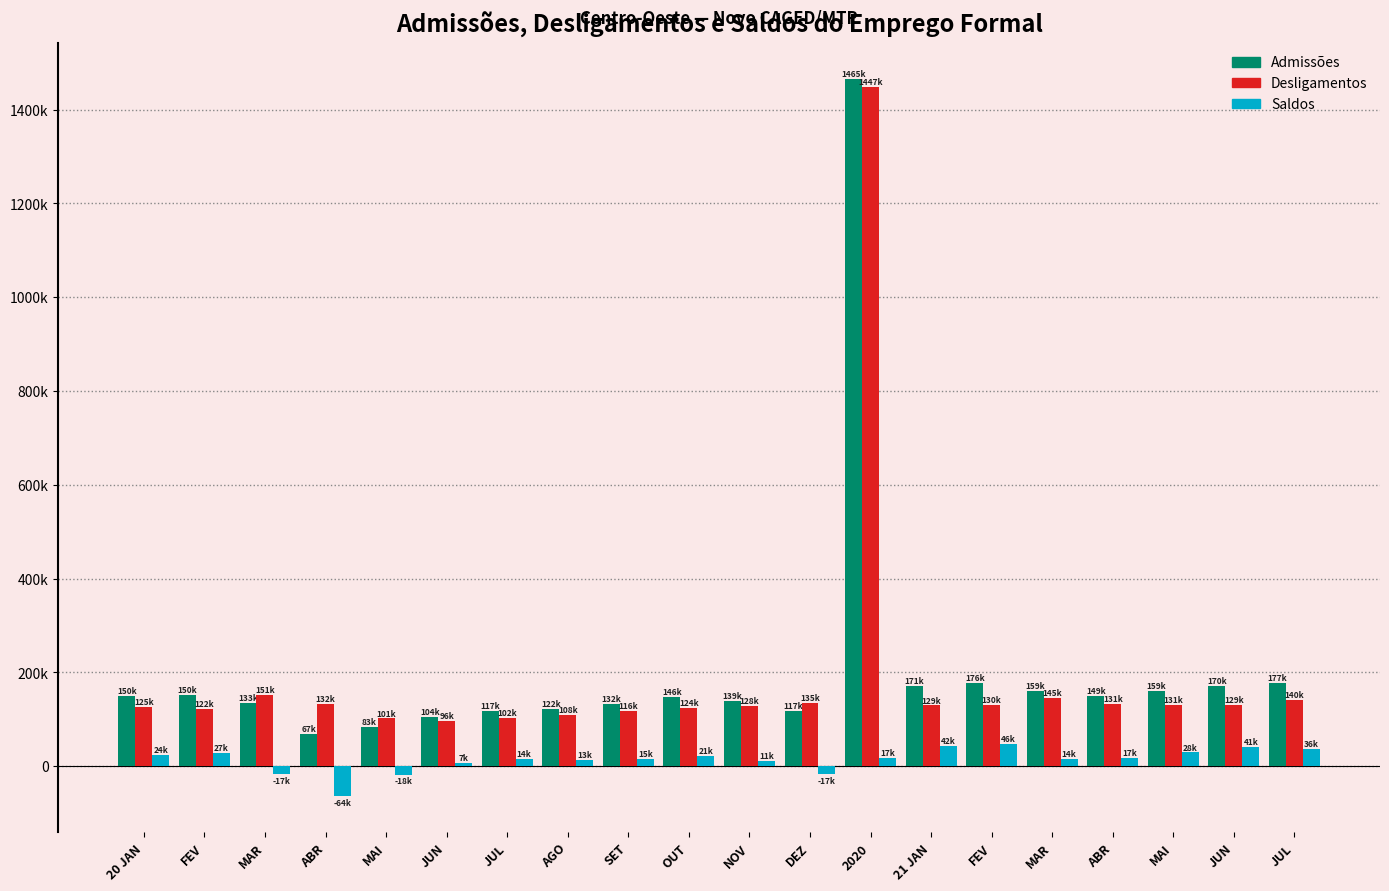

Are the bars horizontal?

No